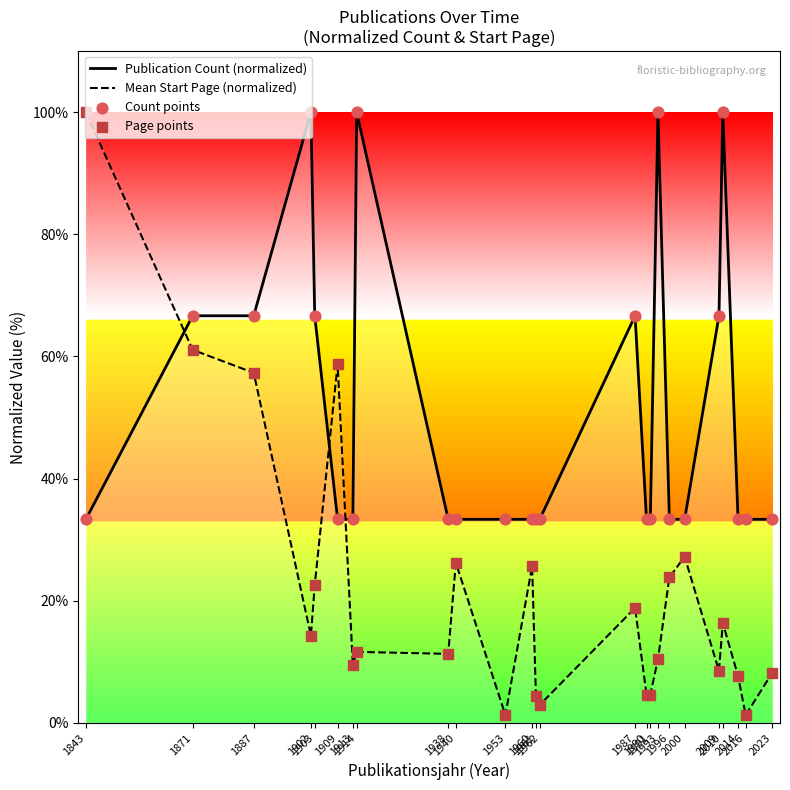

Which series contains the highest Y value?

Publication Count (normalized)